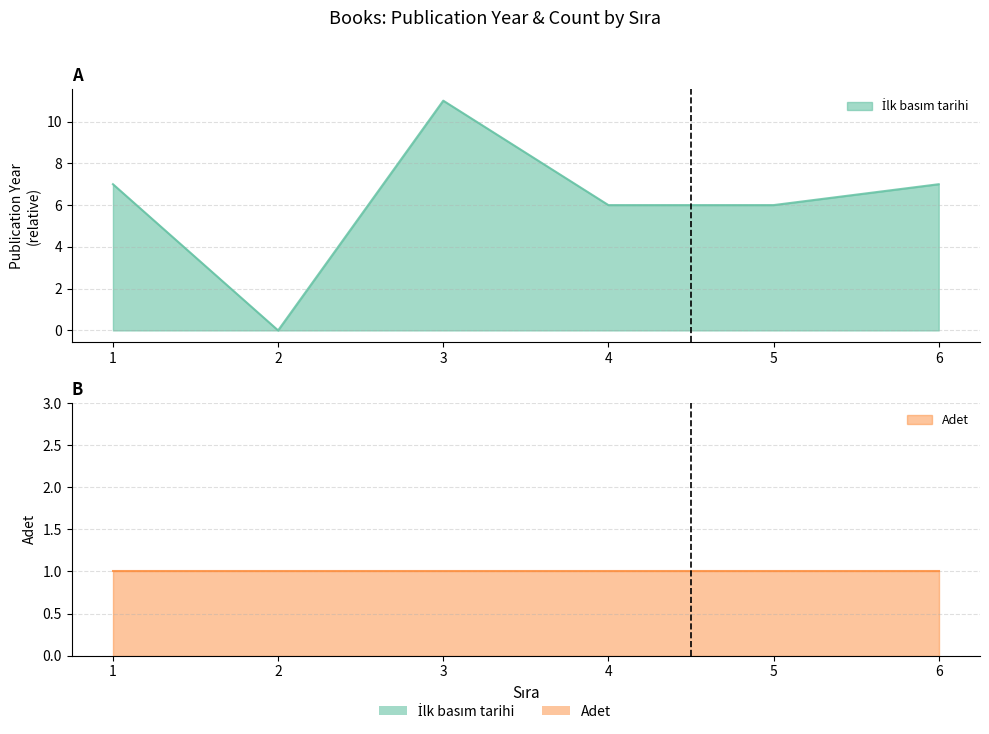

True or false: there are more than 2 points higher than both neighbors.

False